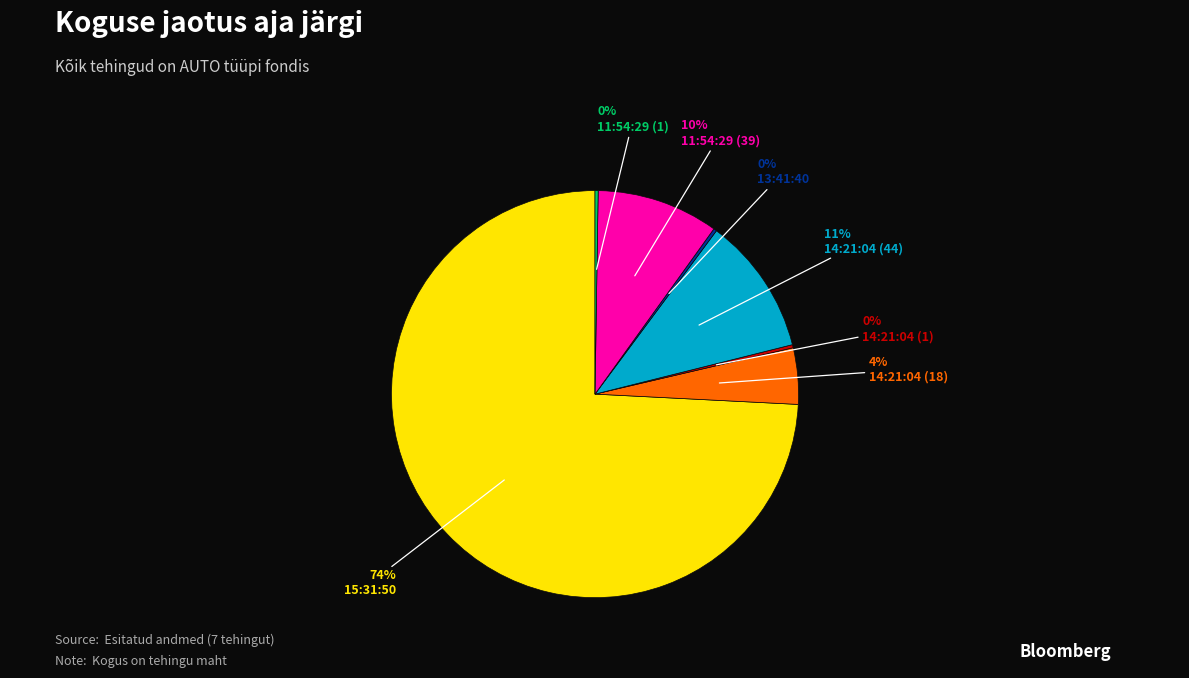

To the nearest percent, what is the average slice percentage?

14%